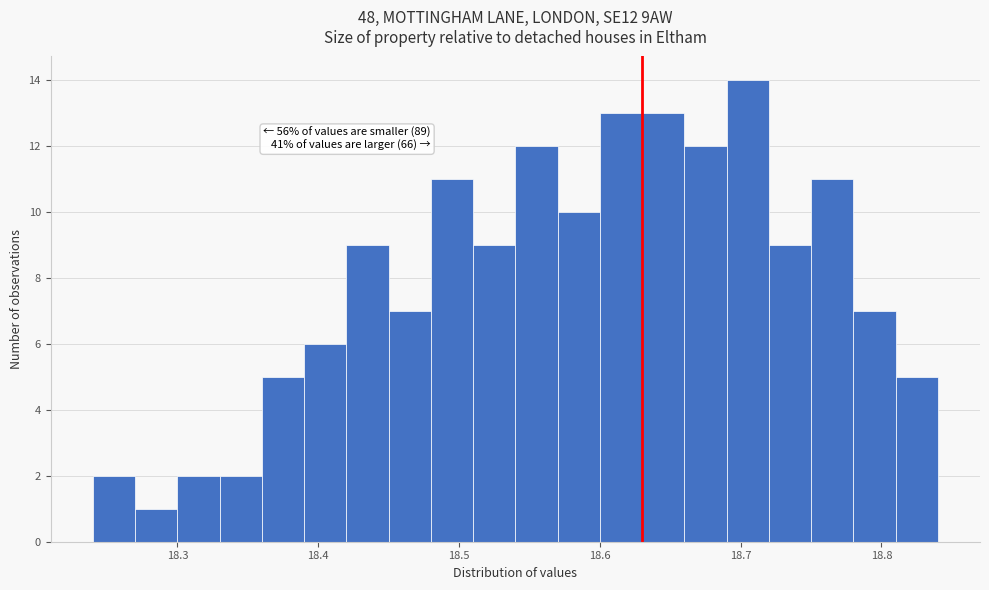

Around what value on the x-axis is the tallest bar? Give the approximate position of its centre, as read against the axis.

18.71